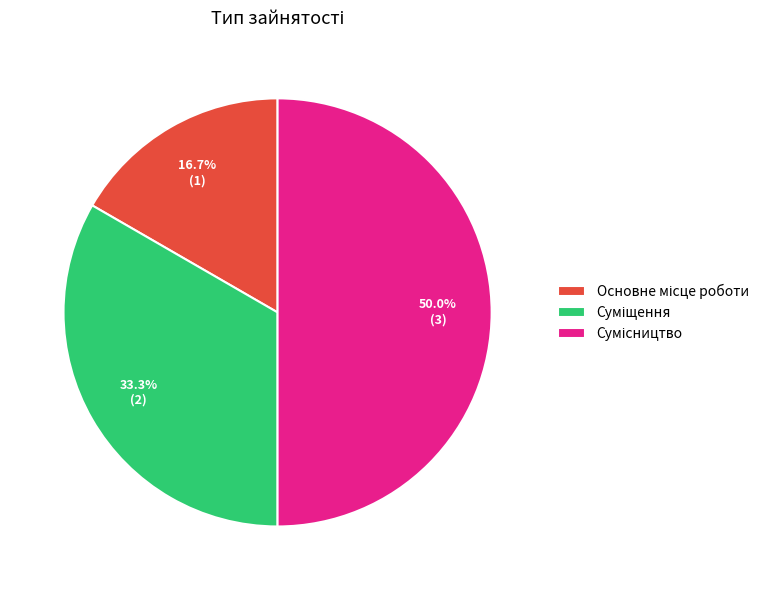

Is it true that Сумісництво is 42% of the pie?

False